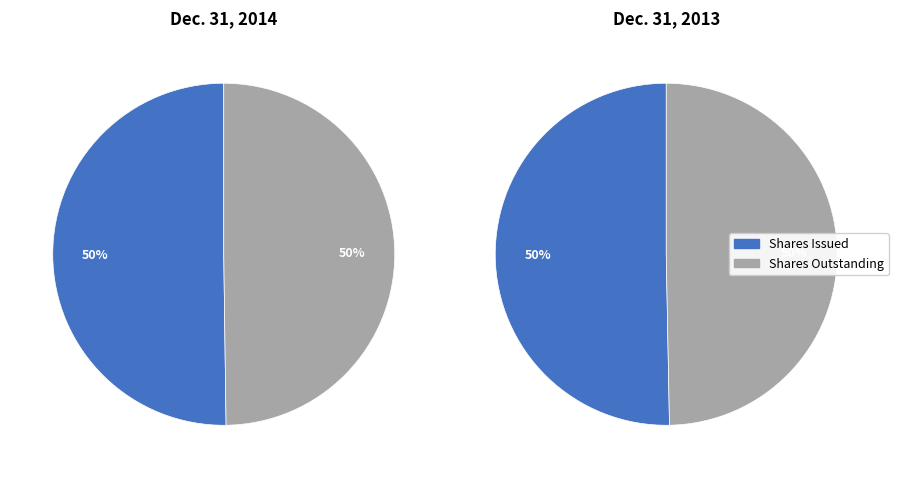

How many segments does this pie chart have?

2